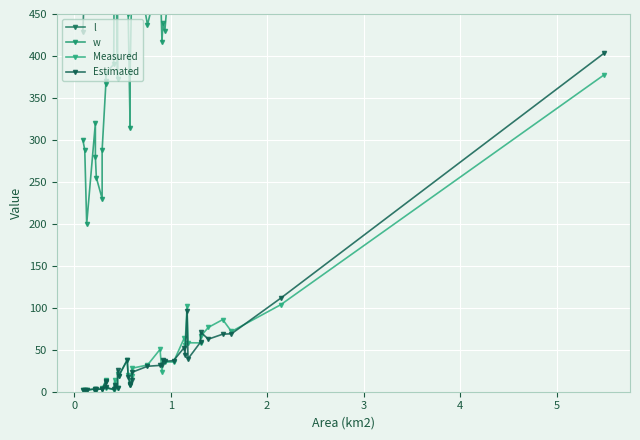

Is this an area chart (filled region under the line)?

No